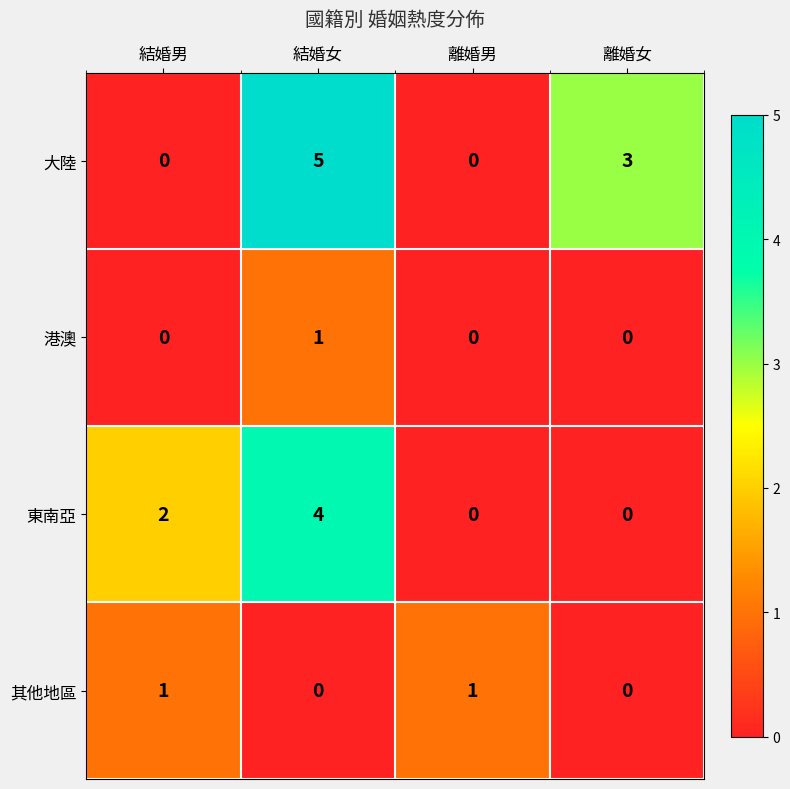

Reading right to left, transcribe all the data shown in this chart.

大陸: 離婚女=3	離婚男=0	結婚女=5	結婚男=0
港澳: 離婚女=0	離婚男=0	結婚女=1	結婚男=0
東南亞: 離婚女=0	離婚男=0	結婚女=4	結婚男=2
其他地區: 離婚女=0	離婚男=1	結婚女=0	結婚男=1